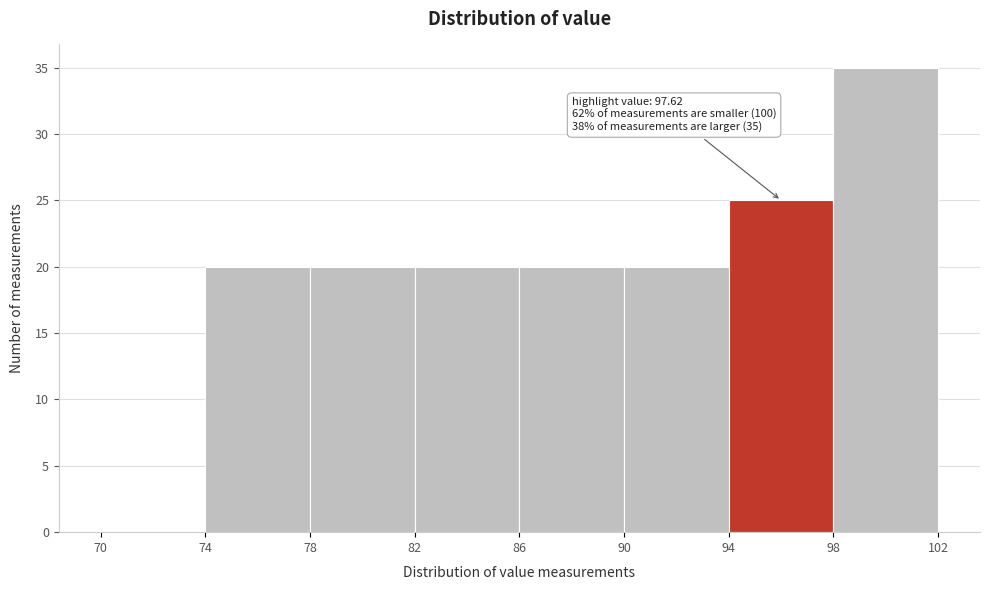

Which range on the x-axis has the tallest bar?

98 to 102